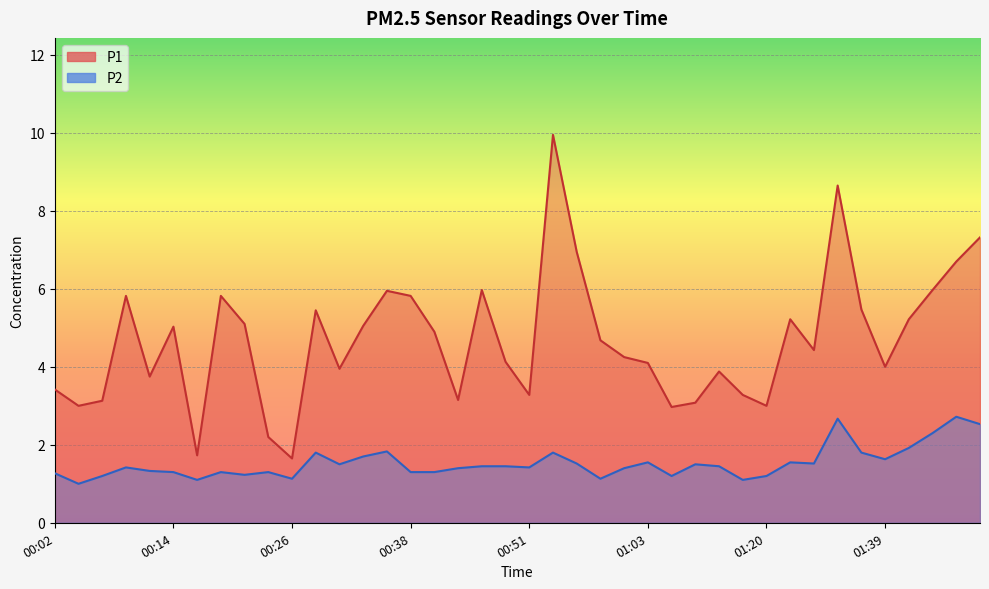

What is the average value of the P2 series?

1.5